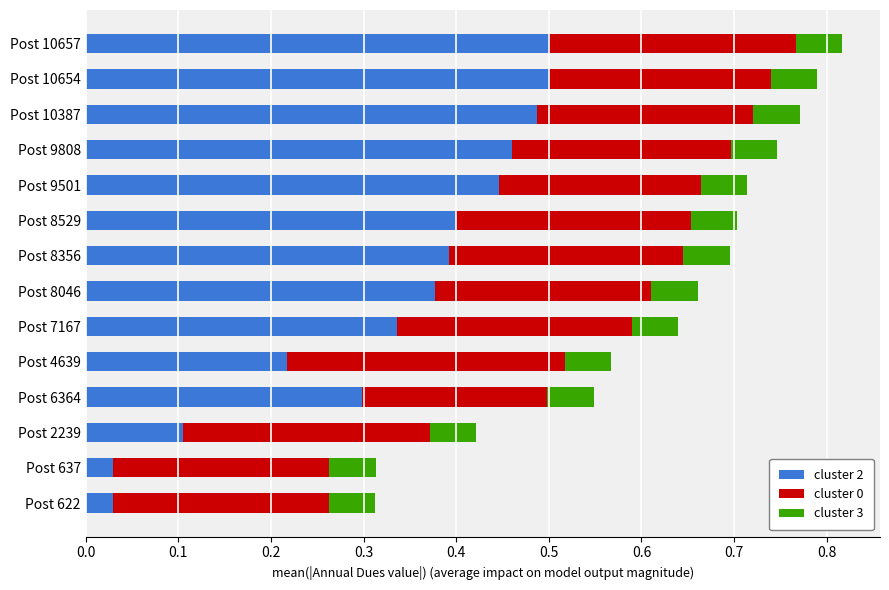

What is the total value across all series at Post 9808?

0.7